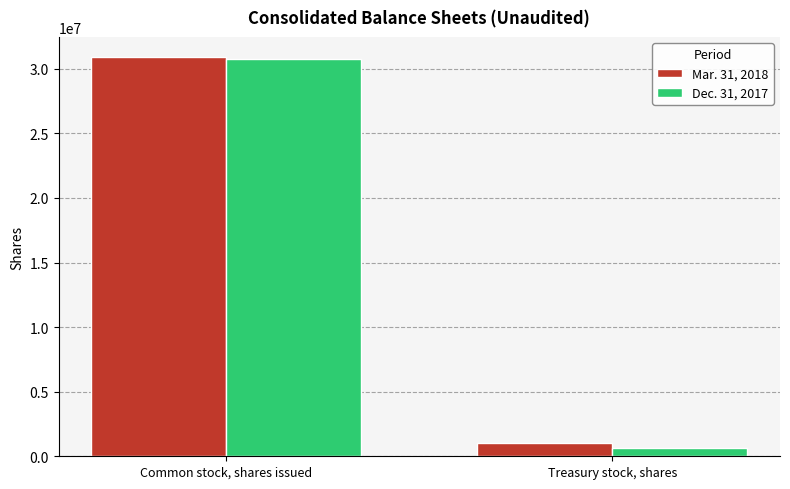

What is the total value across all series at Treasury stock, shares?

1717000